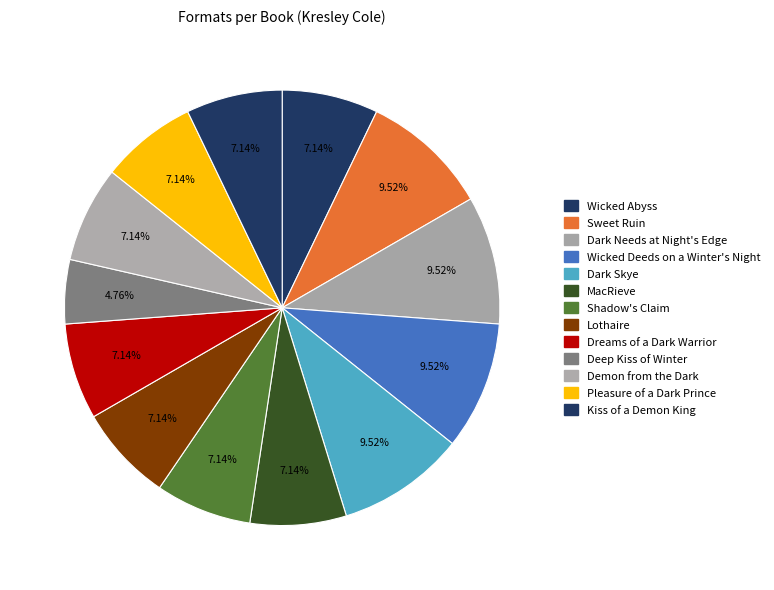

True or false: Deep Kiss of Winter accounts for 16% of the total.

False